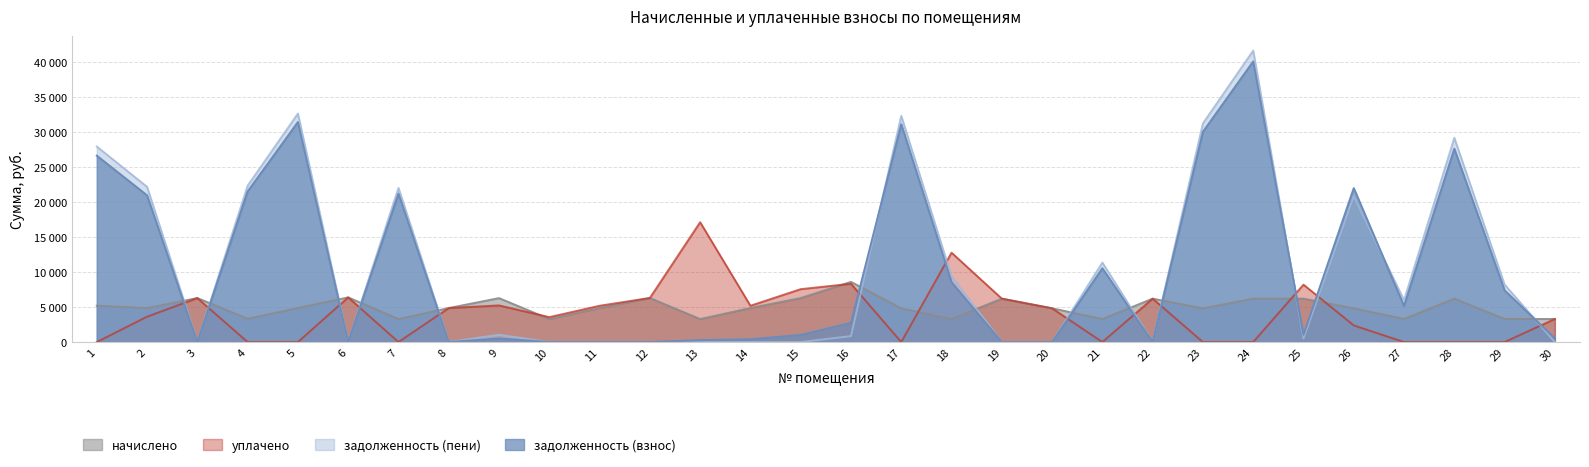

What is the value of the начислено point at the 9th from the left?

6288.0